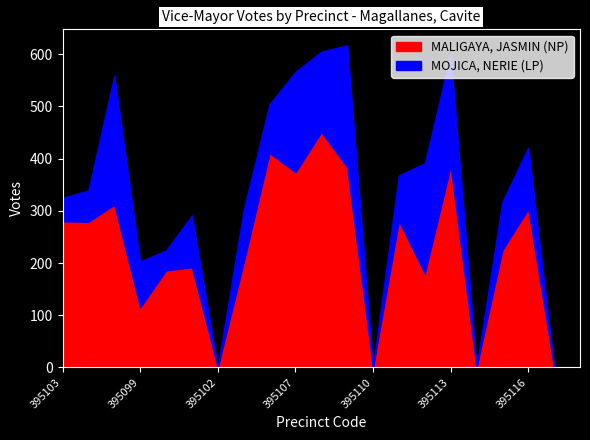

Where does the MALIGAYA, JASMIN (NP) series first go above 225?

395103